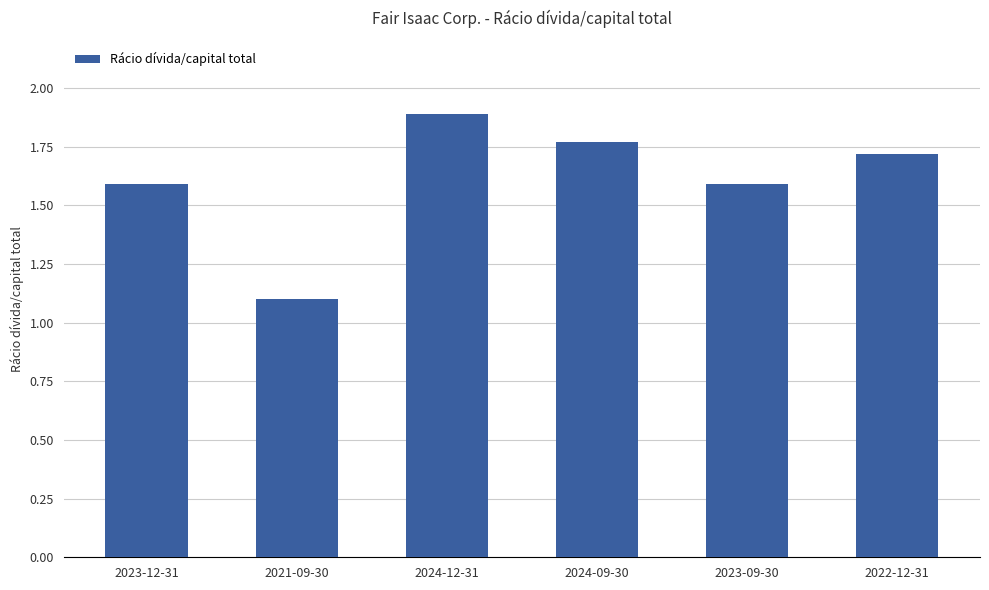

What is the difference between the values at 2024-12-31 and 2023-12-31?

0.3